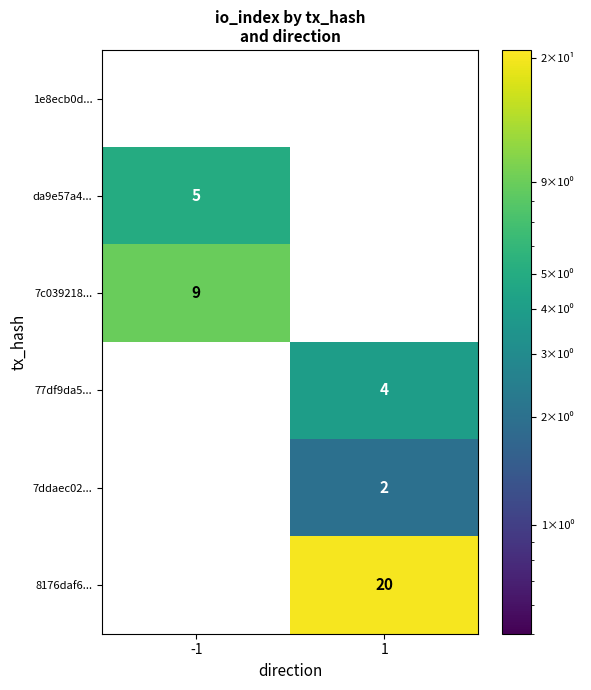

The 8176daf6... series shows 31 at 1. True or false?

False